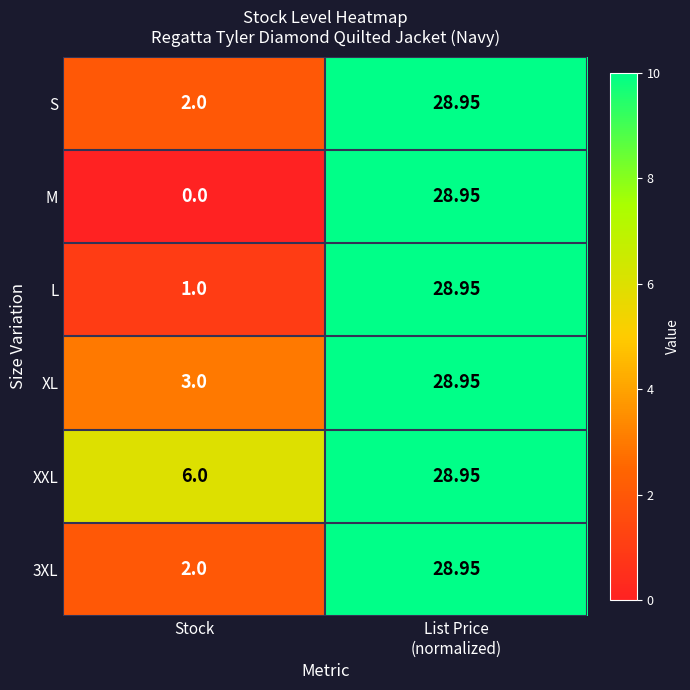

Which series has the largest total across all categories?

XXL